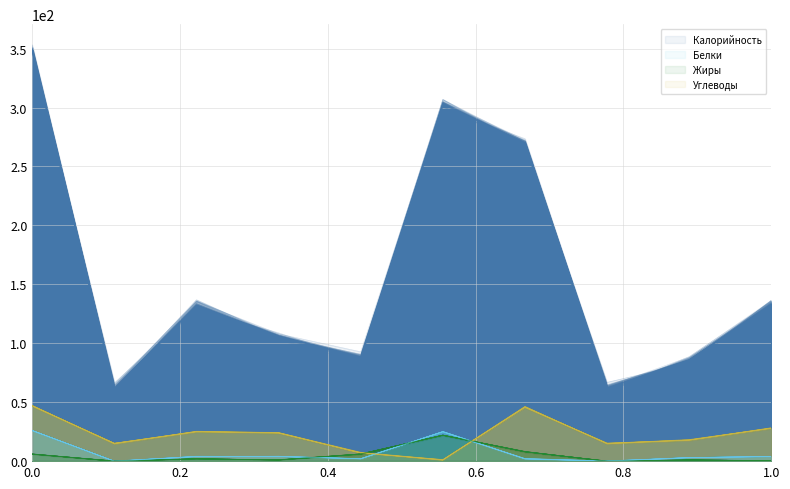

What is the approximate value of Углеводы at Хлеб черн.?

28.0